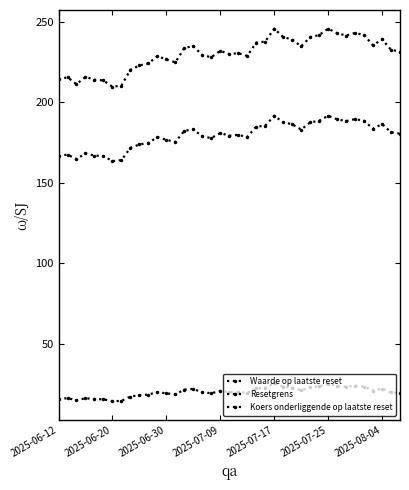

Which series has the widest spread of values?

Koers onderliggende op laatste reset